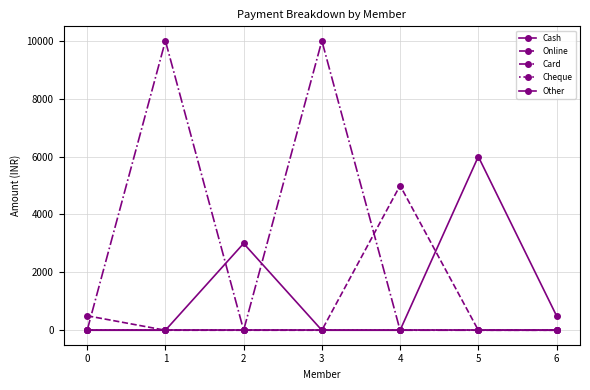

Which series has the largest total across all categories?

Card